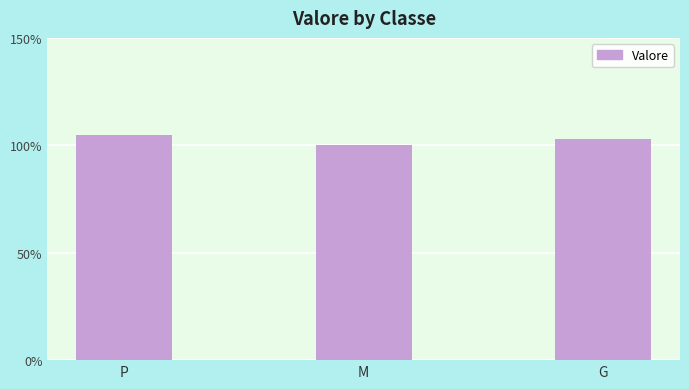

The value at G is 22.9. True or false?

False